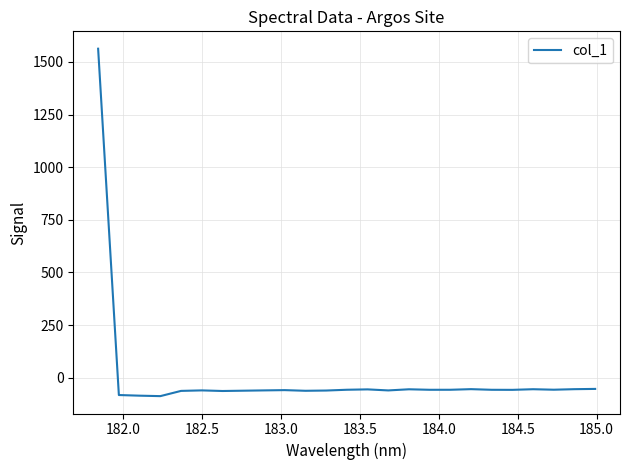

What is the smallest value displayed?

-87.6